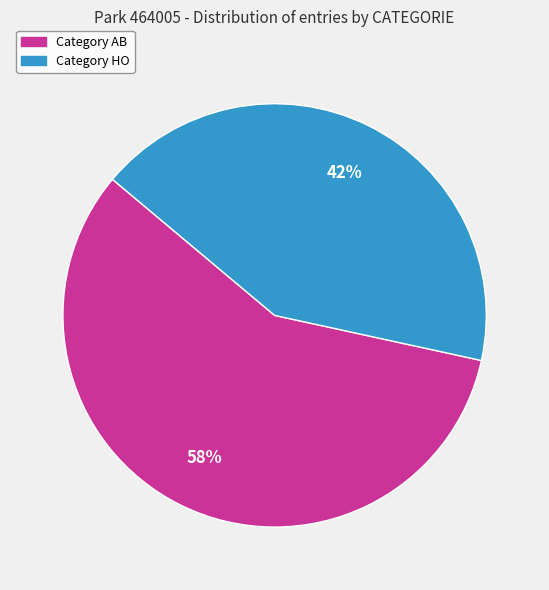

Count the number of slices in the pie.

2